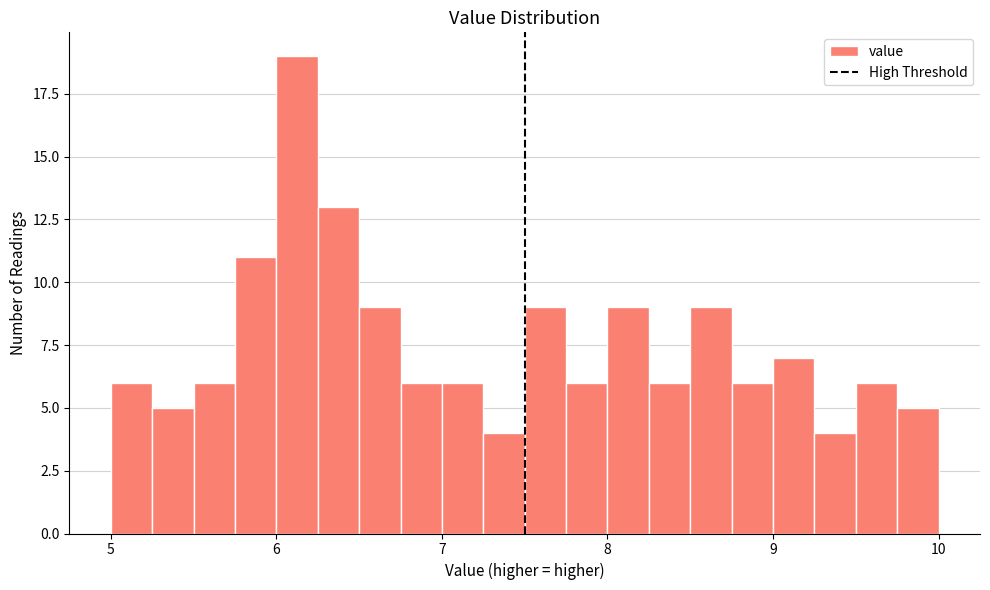

Around what value on the x-axis is the tallest bar? Give the approximate position of its centre, as read against the axis.

6.1